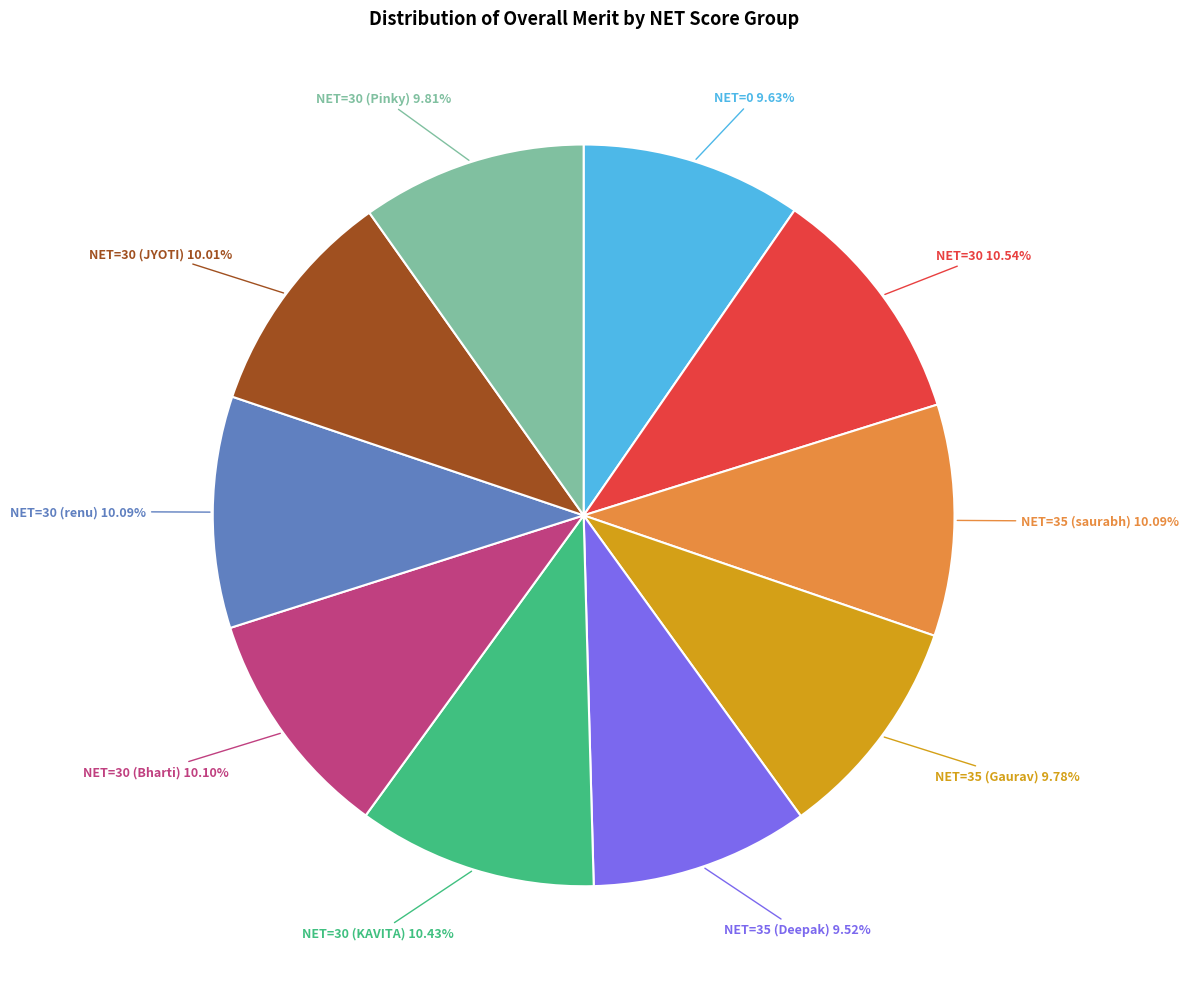

Is there any slice that represents more than half of the pie?

No